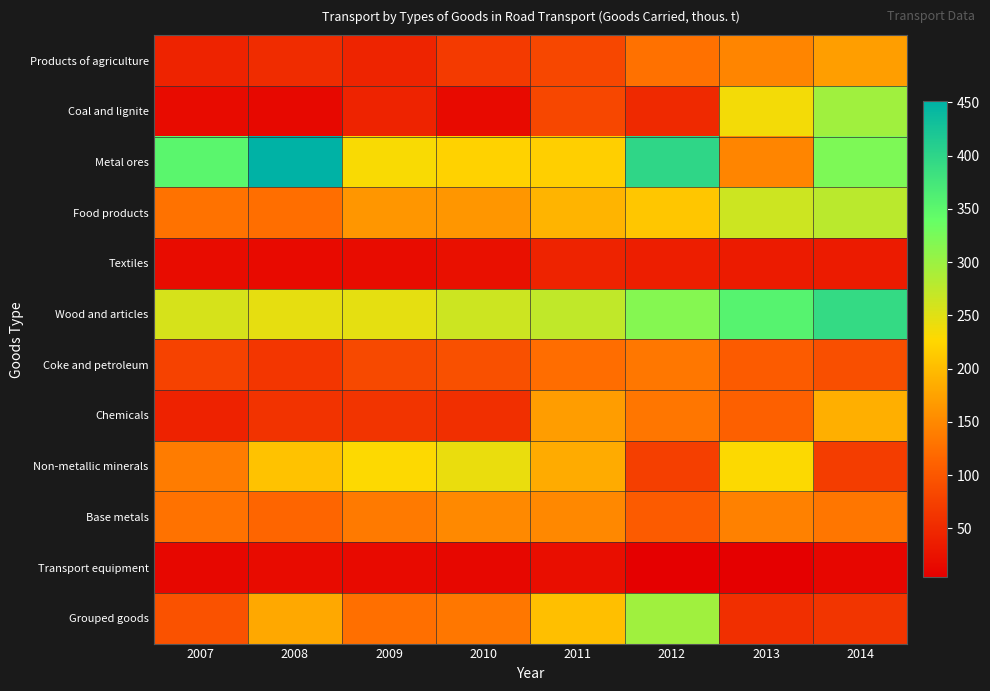

What is the spread (max minus min) of values at 2011?

253